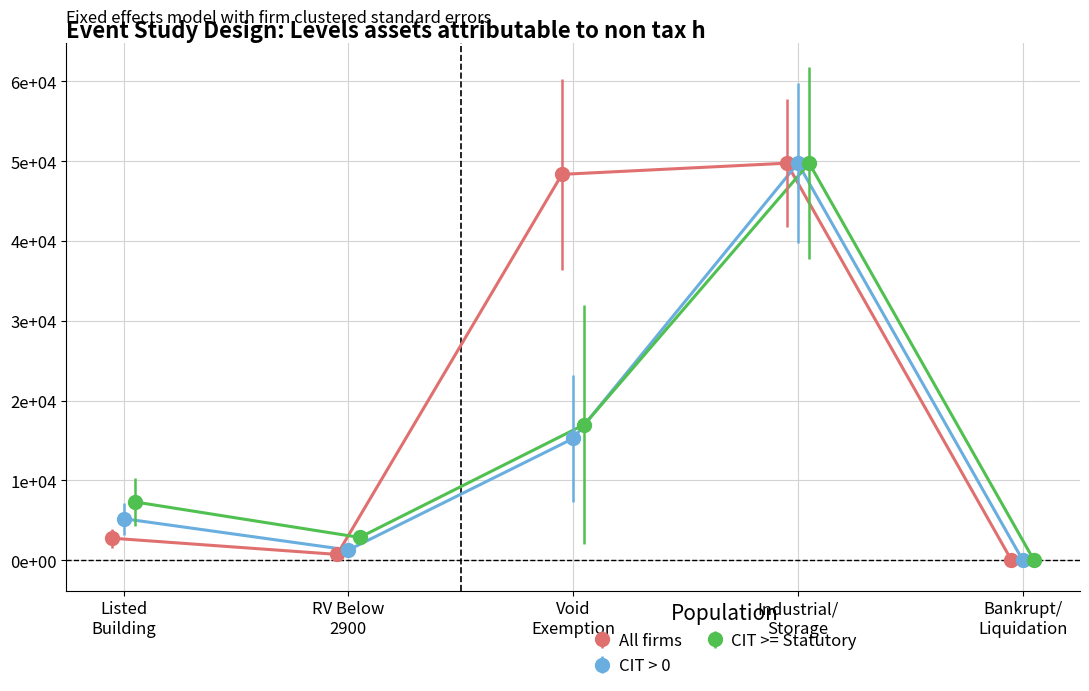

How many lines are shown in the chart?

3